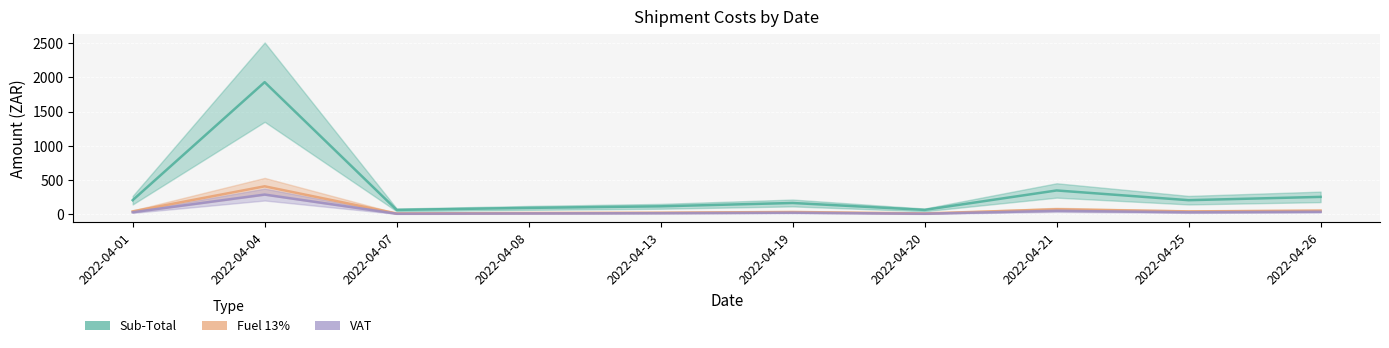

Reading right to left, transcribe all the data shown in this chart.

Sub-Total: 2022-04-26=255.8	2022-04-25=207.6	2022-04-21=349.5	2022-04-20=65.7	2022-04-19=166.7	2022-04-13=118.0	2022-04-08=94.9	2022-04-07=65.7	2022-04-04=1931.4	2022-04-01=207.6
Fuel 13%: 2022-04-26=54.3	2022-04-25=44.1	2022-04-21=74.2	2022-04-20=13.9	2022-04-19=35.4	2022-04-13=25.1	2022-04-08=20.1	2022-04-07=13.9	2022-04-04=410.0	2022-04-01=44.1
VAT: 2022-04-26=38.4	2022-04-25=31.1	2022-04-21=52.4	2022-04-20=9.8	2022-04-19=25.0	2022-04-13=17.7	2022-04-08=14.2	2022-04-07=9.8	2022-04-04=289.7	2022-04-01=31.1